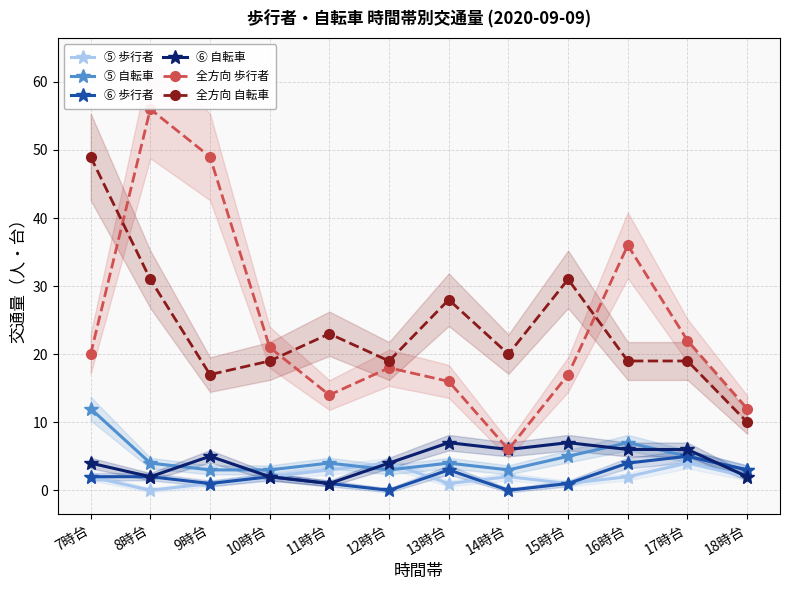

Which series has the largest total across all categories?

全方向 歩行者